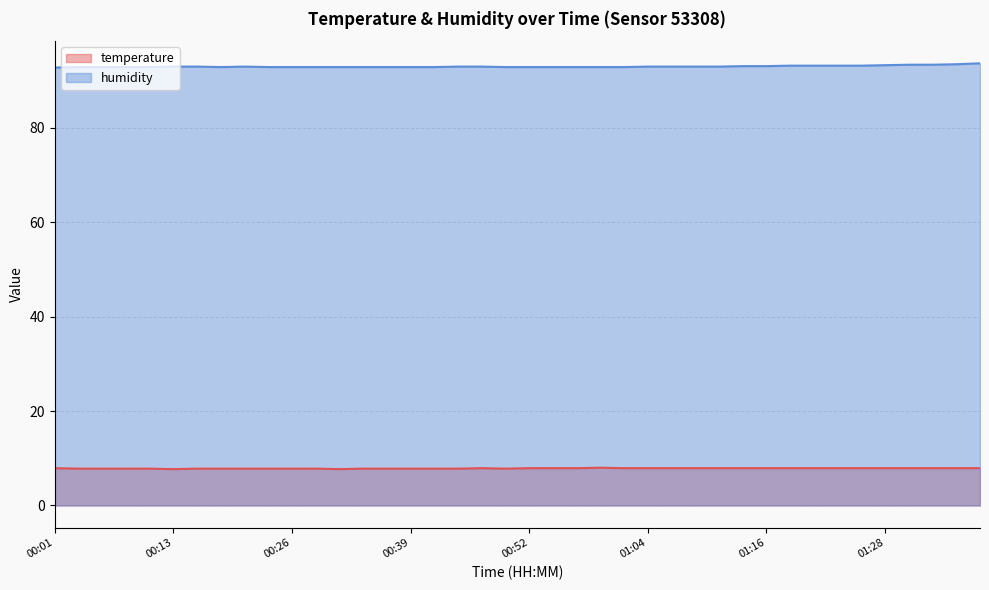

True or false: humidity has a value of 93.5 at 01:36.

True